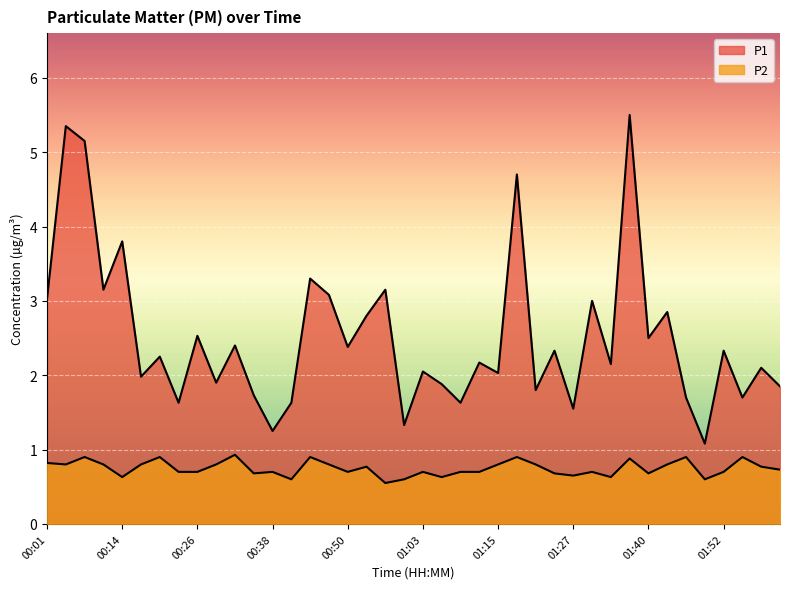

Rank the series by their maximum value, from lowest to highest.

P2, P1